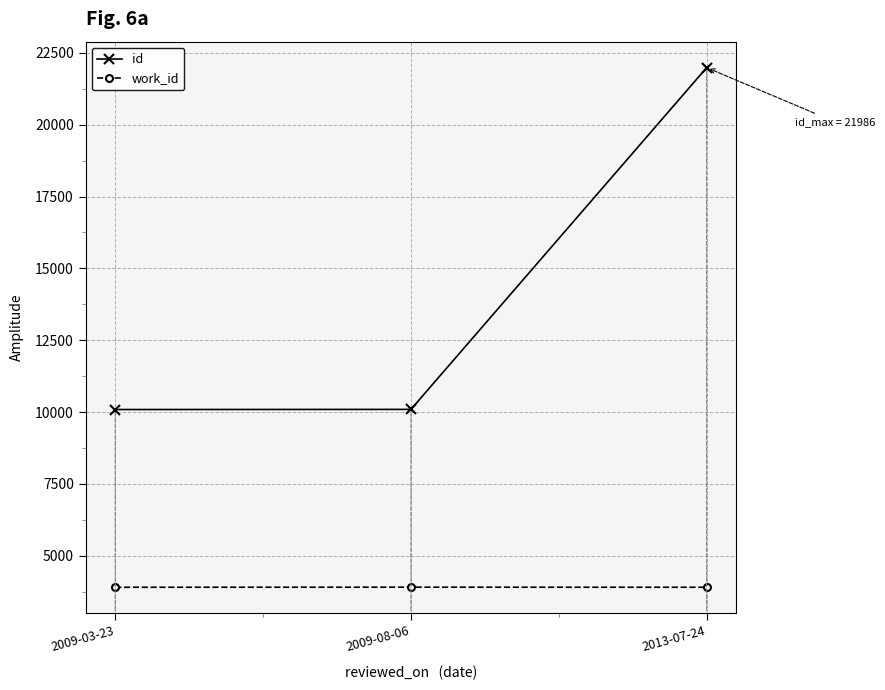

What is the sum of the work_id values at 2009-03-23 and 2013-07-24?

7800